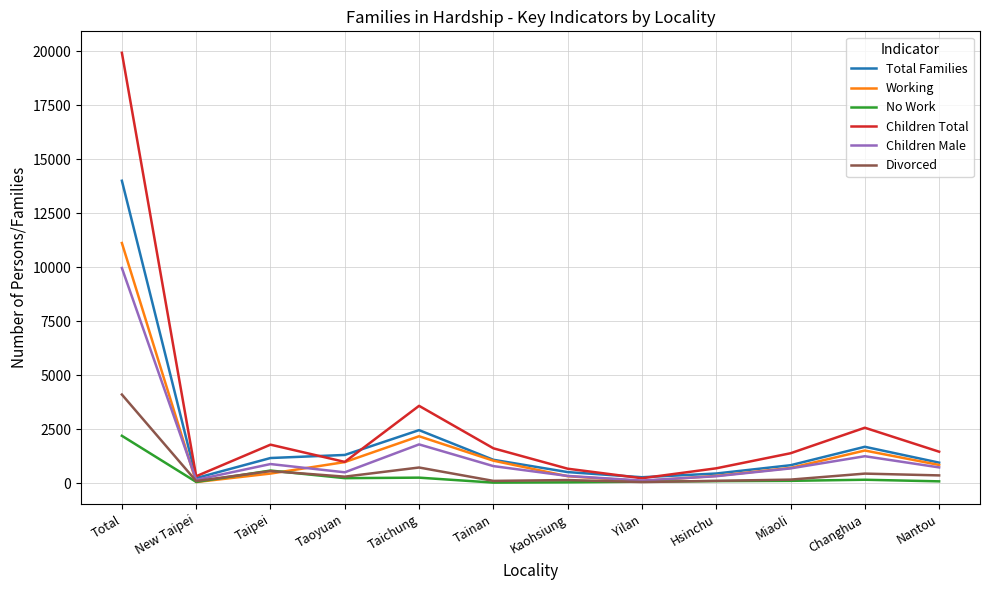

At which category does Total Families reach its first local valley?

New Taipei